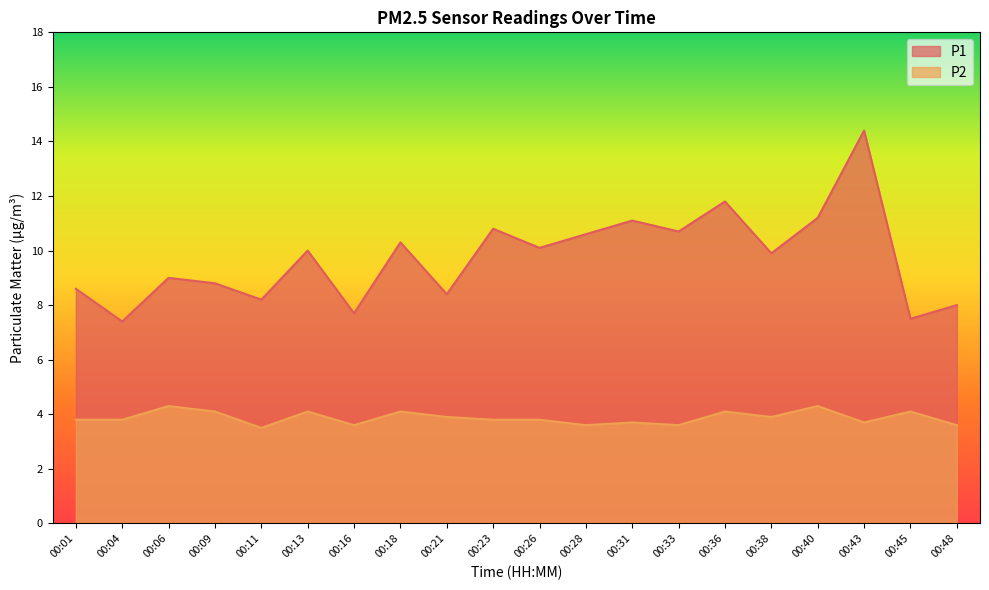

What is the total value across all series at 00:45?

11.6